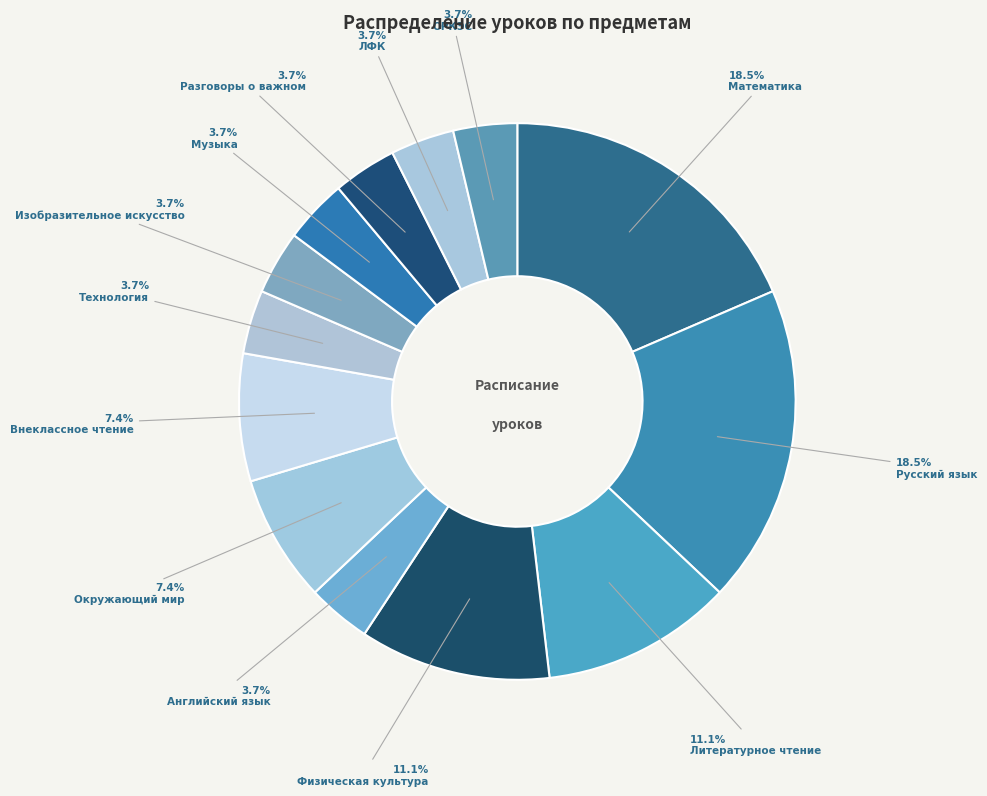

Count the number of slices in the pie.

13